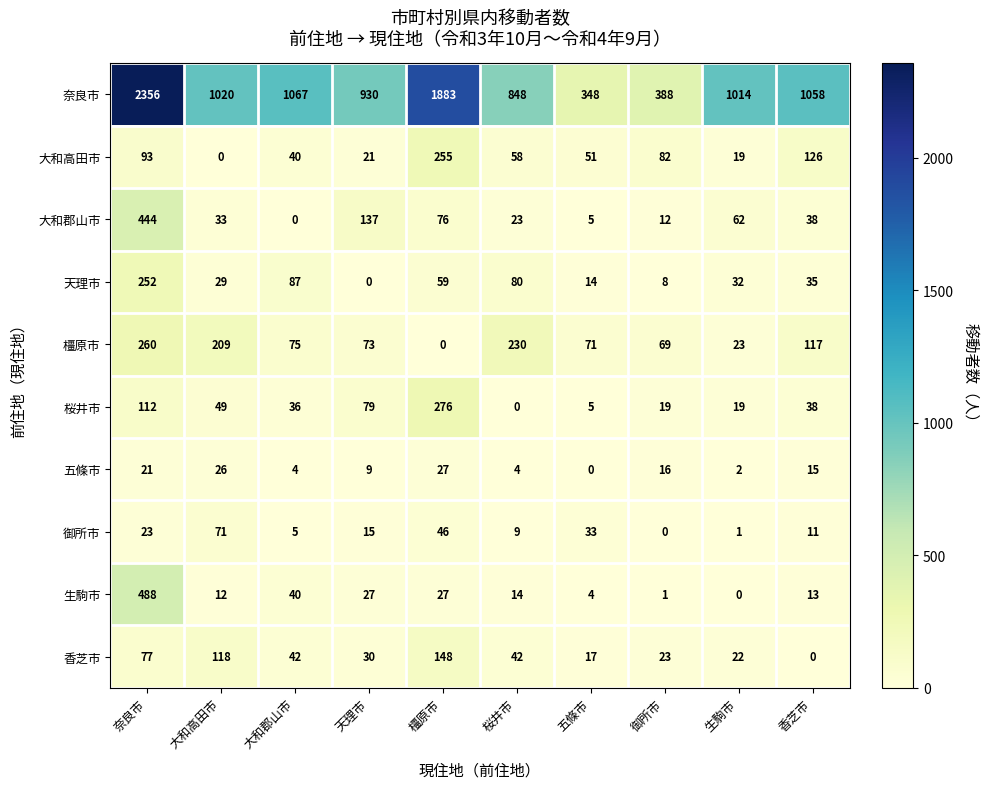

True or false: 五條市 has a value of 46 at 橿原市.

False